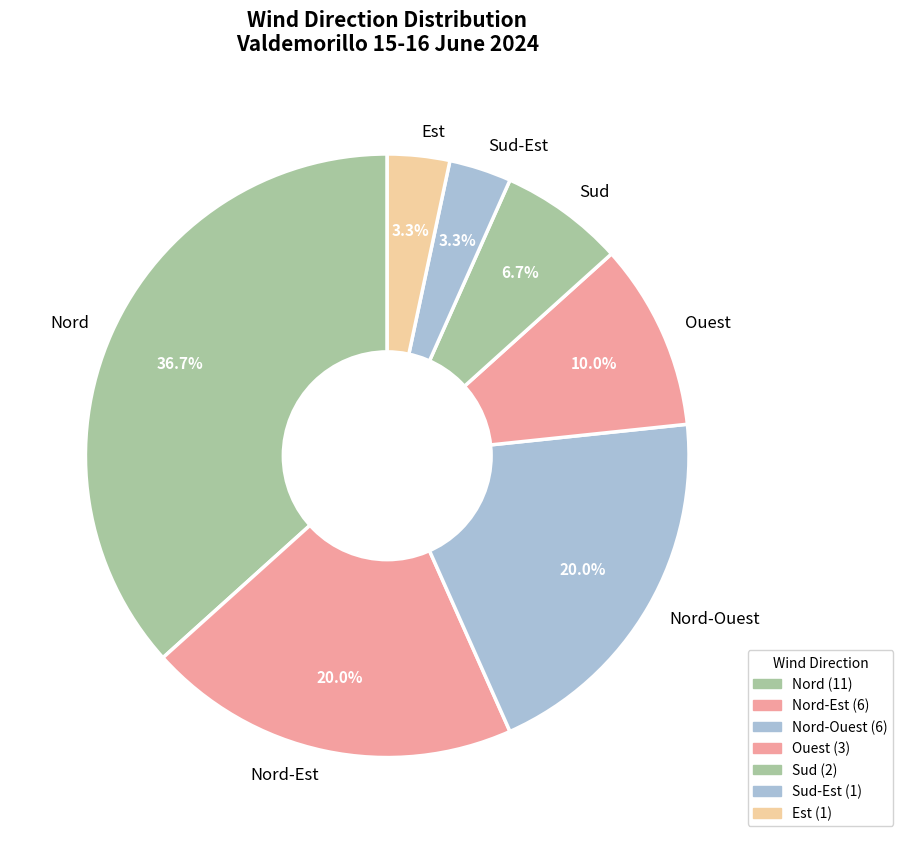

What portion of the pie excludes Sud-Est?

96.7%